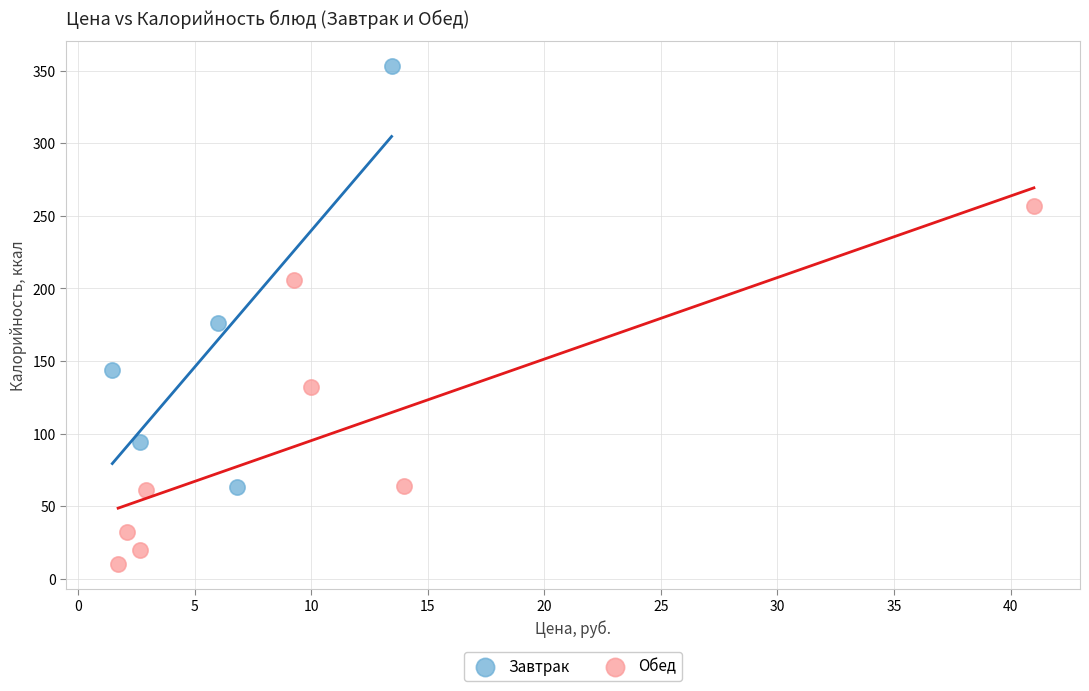

What are all the series names shown in the legend?

Завтрак, Обед